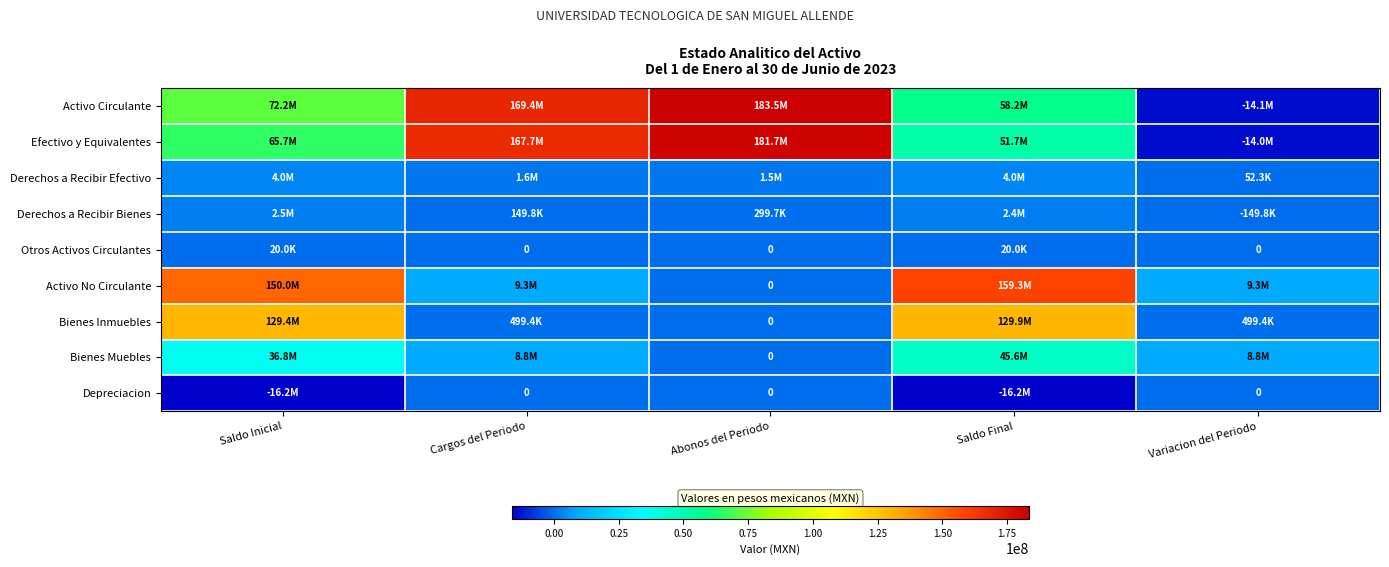

Is the value of Derechos a Recibir Efectivo at Variacion del Periodo greater than the value of Depreciacion at Variacion del Periodo?

Yes